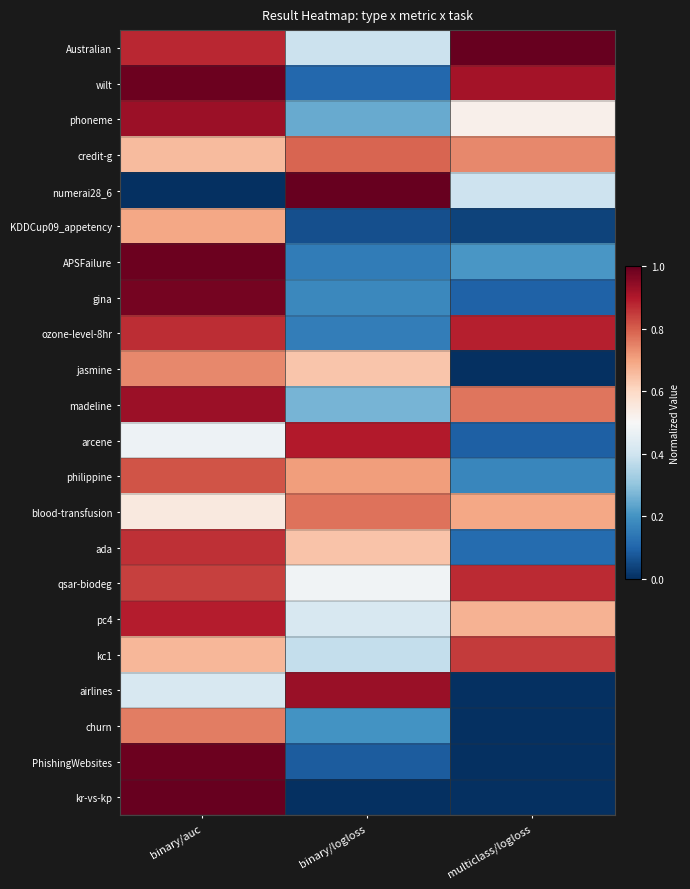

Reading left to right, list all the values displayed in this chart.

Australian: binary/auc=0.9	binary/logloss=0.4	multiclass/logloss=1.0
wilt: binary/auc=1.0	binary/logloss=0.1	multiclass/logloss=0.9
phoneme: binary/auc=0.9	binary/logloss=0.2	multiclass/logloss=0.5
credit-g: binary/auc=0.7	binary/logloss=0.8	multiclass/logloss=0.7
numerai28_6: binary/auc=0.0	binary/logloss=1.0	multiclass/logloss=0.4
KDDCup09_appetency: binary/auc=0.7	binary/logloss=0.1	multiclass/logloss=0.0
APSFailure: binary/auc=1.0	binary/logloss=0.2	multiclass/logloss=0.2
gina: binary/auc=1.0	binary/logloss=0.2	multiclass/logloss=0.1
ozone-level-8hr: binary/auc=0.9	binary/logloss=0.2	multiclass/logloss=0.9
jasmine: binary/auc=0.7	binary/logloss=0.6	multiclass/logloss=0.0
madeline: binary/auc=0.9	binary/logloss=0.3	multiclass/logloss=0.8
arcene: binary/auc=0.5	binary/logloss=0.9	multiclass/logloss=0.1
philippine: binary/auc=0.8	binary/logloss=0.7	multiclass/logloss=0.2
blood-transfusion: binary/auc=0.5	binary/logloss=0.8	multiclass/logloss=0.7
ada: binary/auc=0.9	binary/logloss=0.6	multiclass/logloss=0.1
qsar-biodeg: binary/auc=0.8	binary/logloss=0.5	multiclass/logloss=0.9
pc4: binary/auc=0.9	binary/logloss=0.4	multiclass/logloss=0.7
kc1: binary/auc=0.7	binary/logloss=0.4	multiclass/logloss=0.8
airlines: binary/auc=0.4	binary/logloss=0.9	multiclass/logloss=0.0
churn: binary/auc=0.8	binary/logloss=0.2	multiclass/logloss=0.0
PhishingWebsites: binary/auc=1.0	binary/logloss=0.1	multiclass/logloss=0.0
kr-vs-kp: binary/auc=1.0	binary/logloss=0.0	multiclass/logloss=0.0